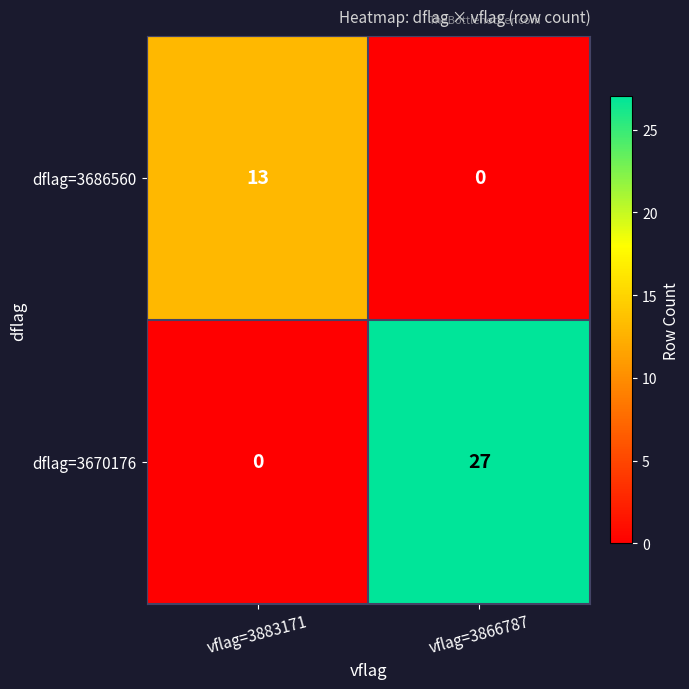

Is it true that dflag=3686560 equals 17 at vflag=3883171?

False